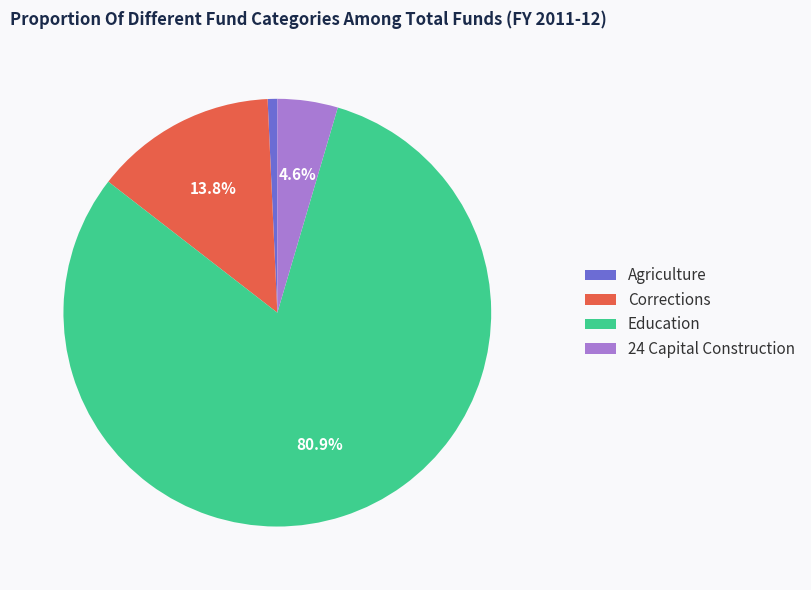

The Corrections slice represents 23% of the pie. True or false?

False